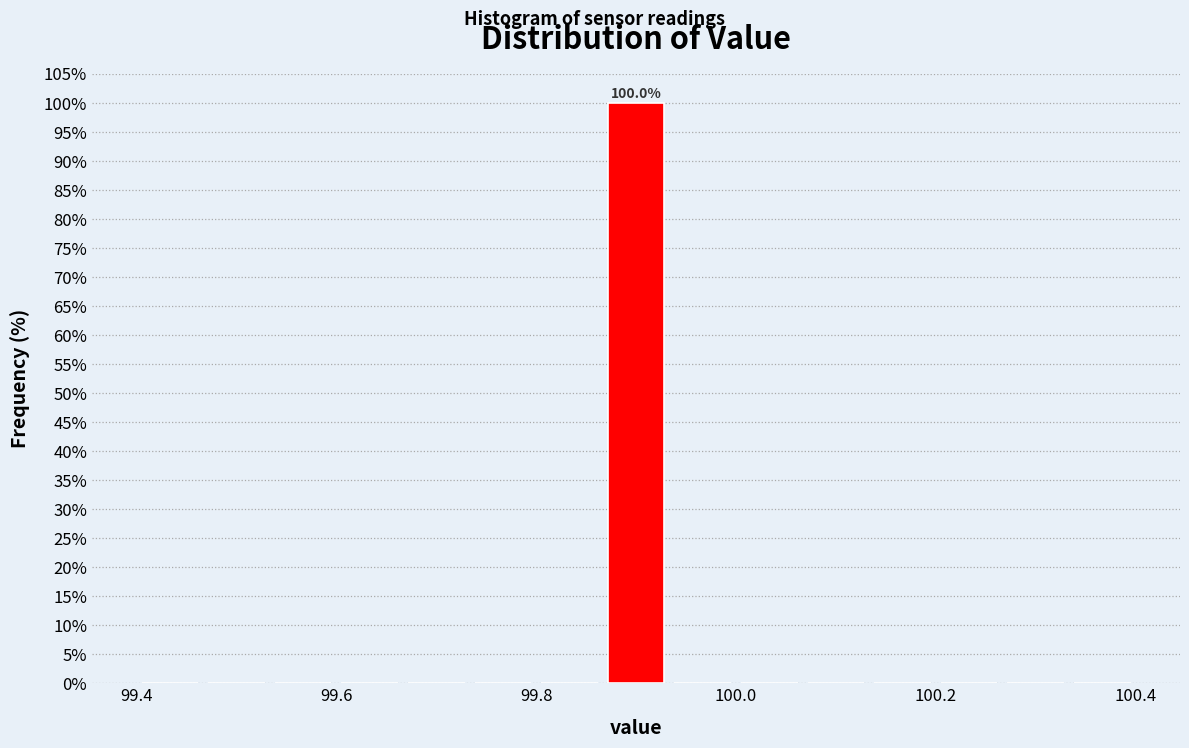

Around what value on the x-axis is the tallest bar? Give the approximate position of its centre, as read against the axis.

99.90